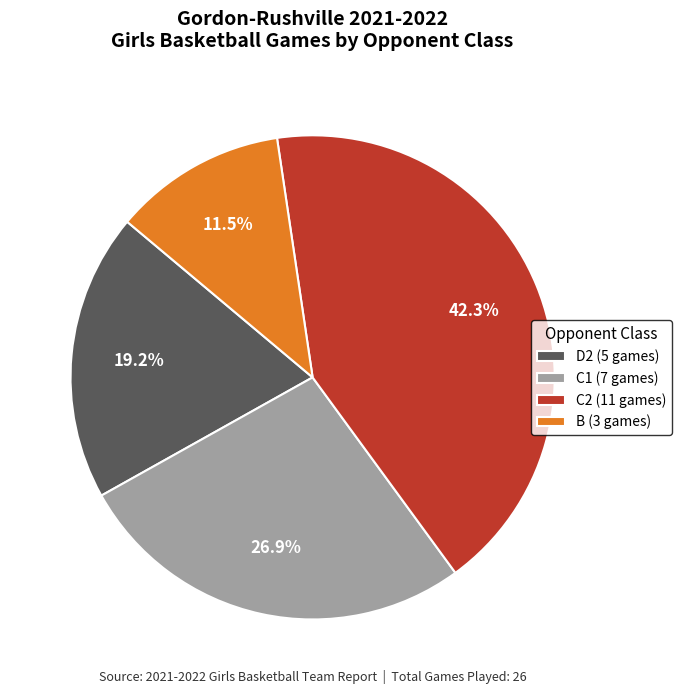

How many segments does this pie chart have?

4